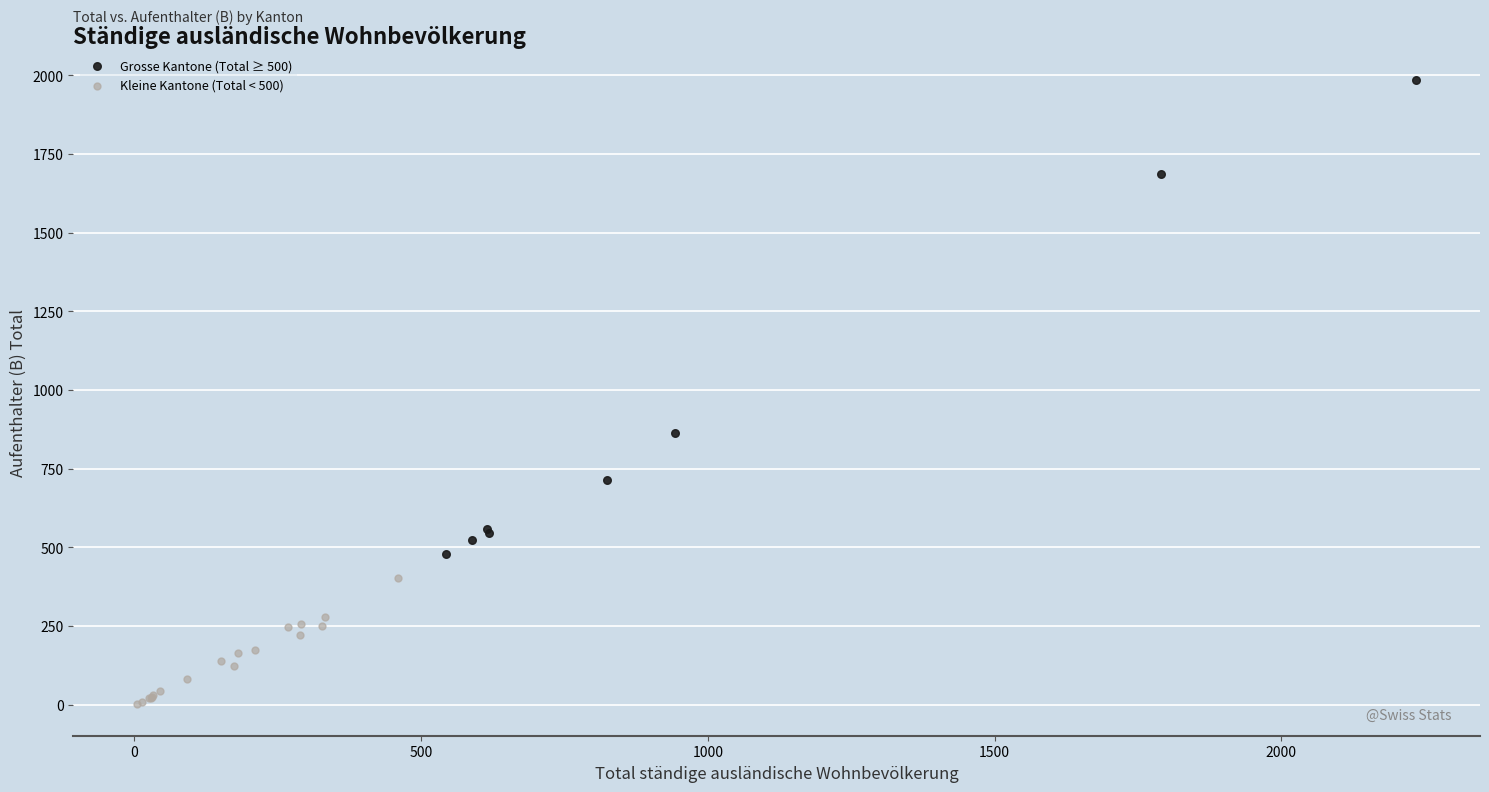

Which series reaches the maximum Y coordinate?

Grosse Kantone (Total ≥ 500)